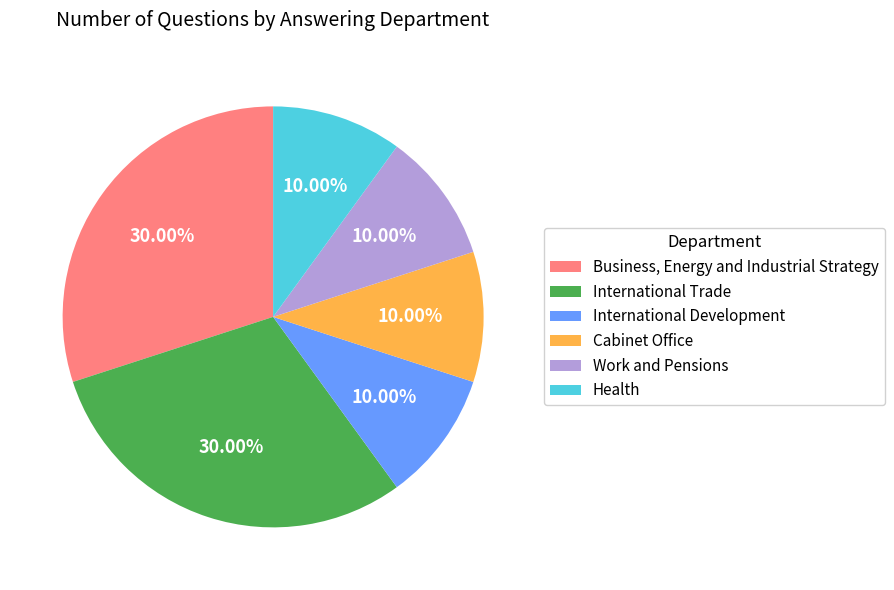

What percentage is the Work and Pensions slice, to the nearest percent?

10%